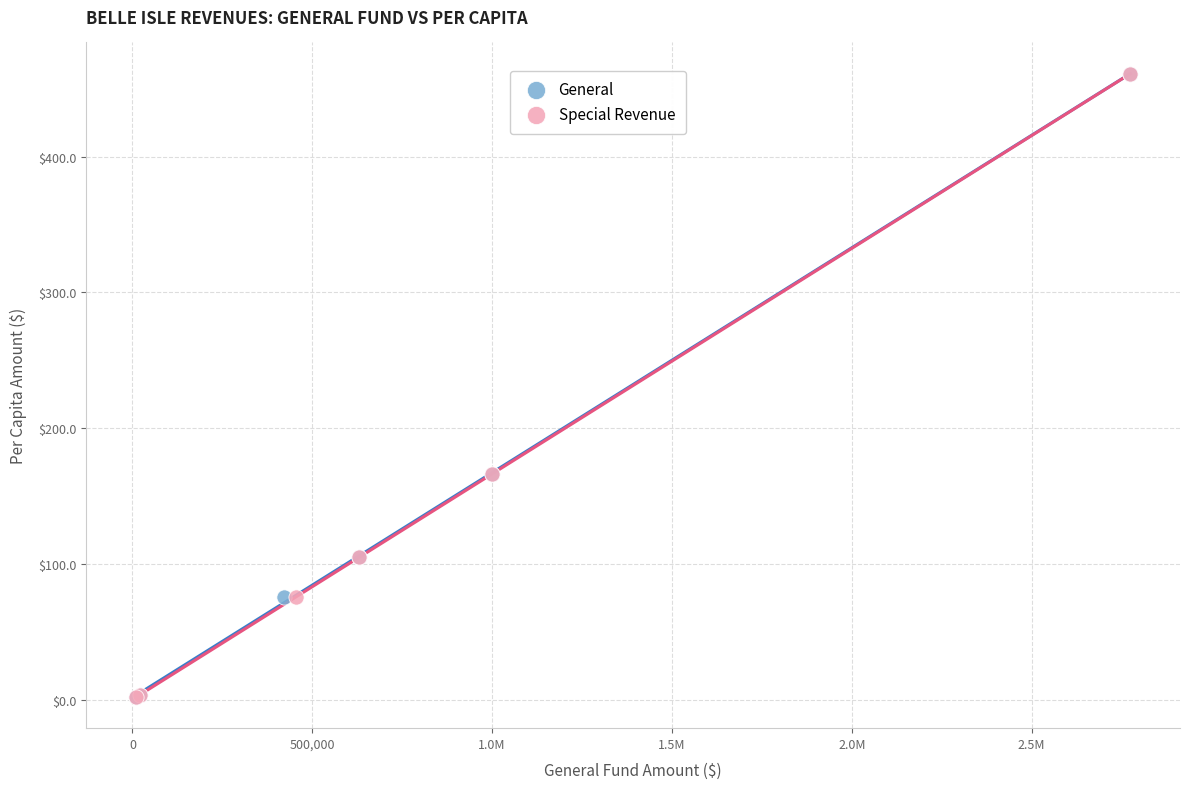

What are all the series names shown in the legend?

General, Special Revenue